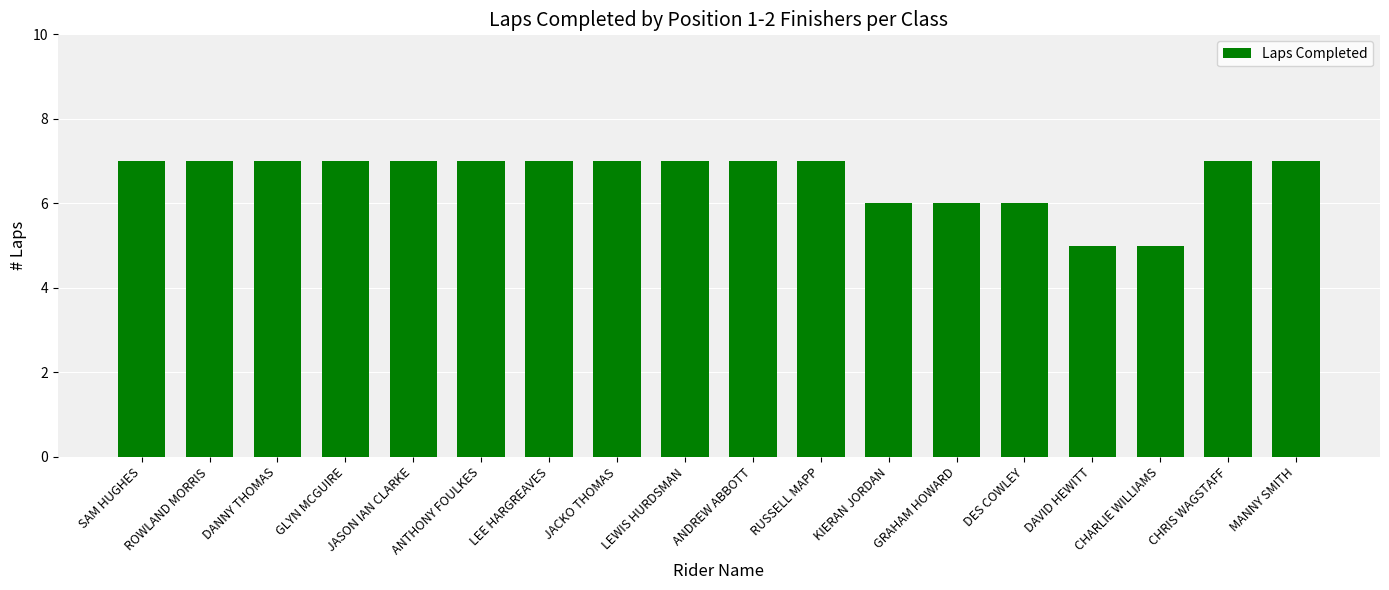

Count the number of categories in the chart.

18